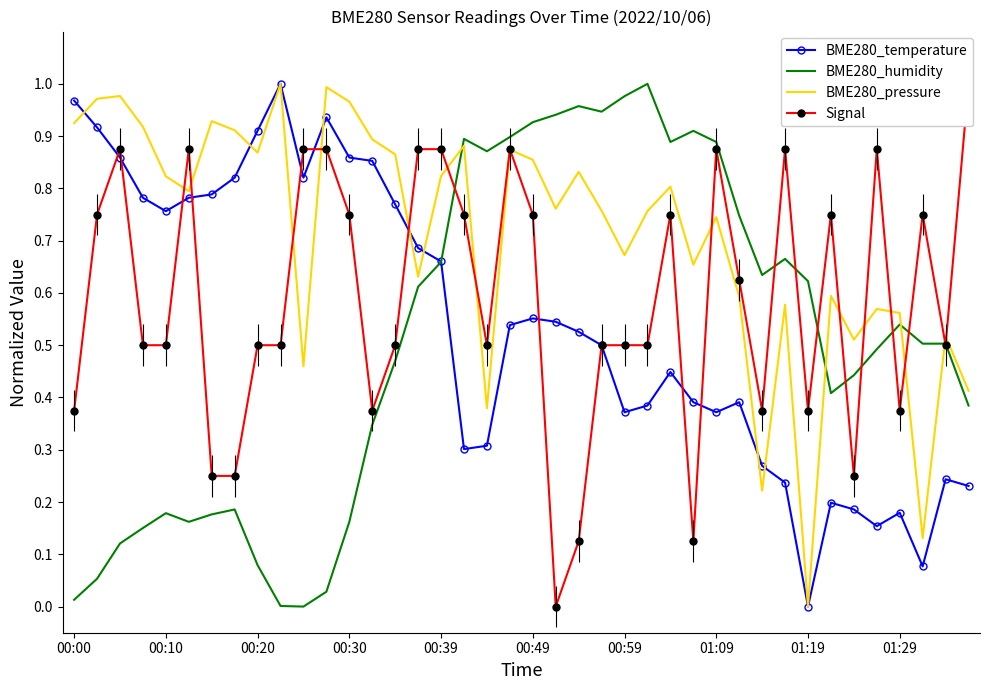

Between which two adjacent categories do BME280_temperature and BME280_pressure first intersect?

00:00 and 00:10